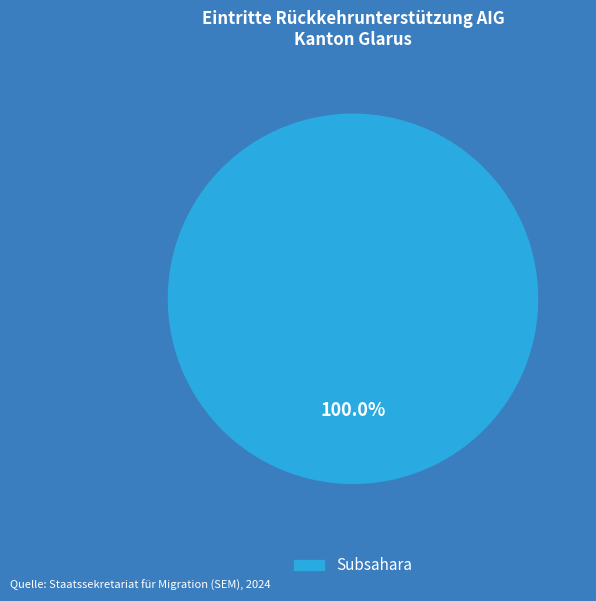

How many slices are in this pie chart?

1